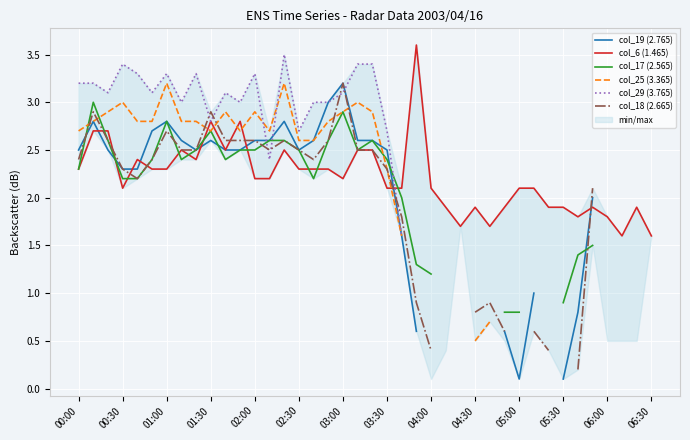

In col_18 (2.665), how many points are lower than both neighbors (excluding endpoints)?

3